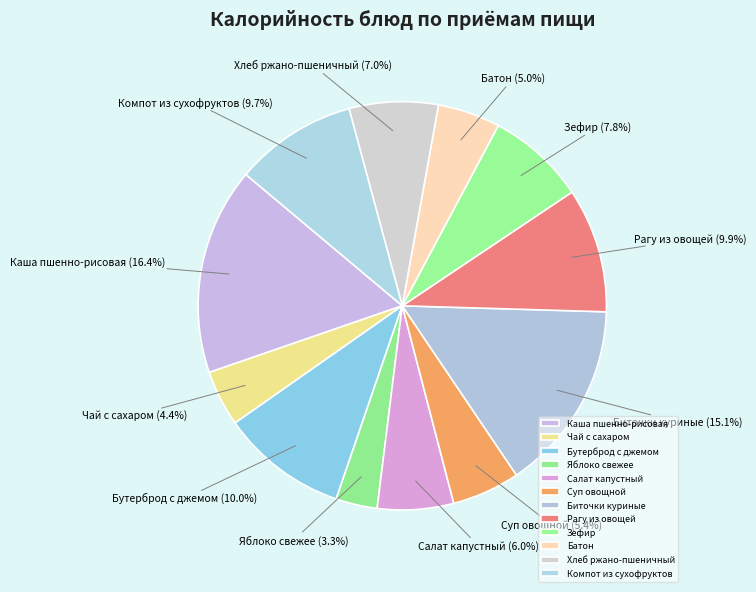

How many segments does this pie chart have?

12